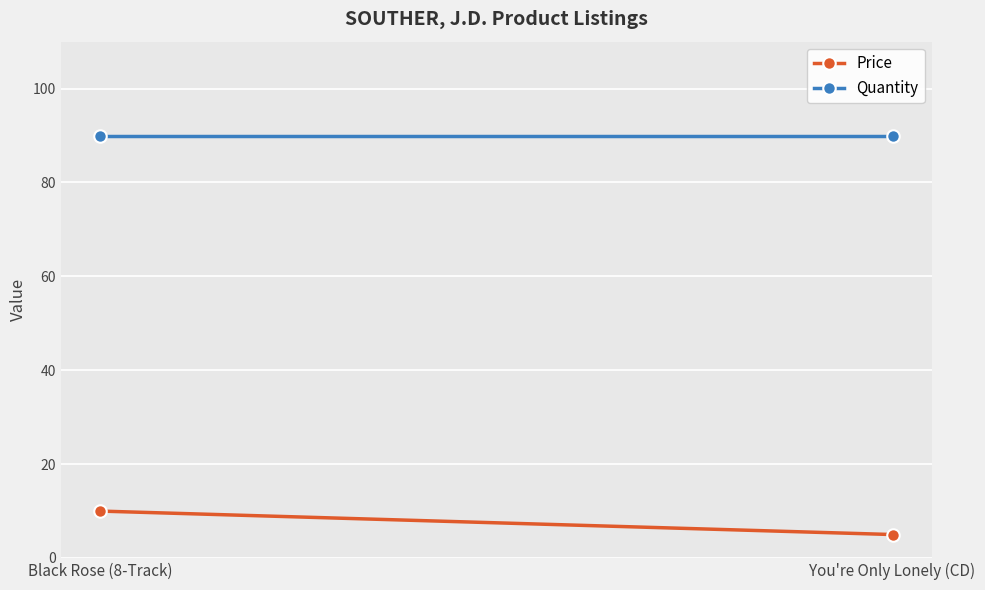

What is the greatest value displayed?

90.0